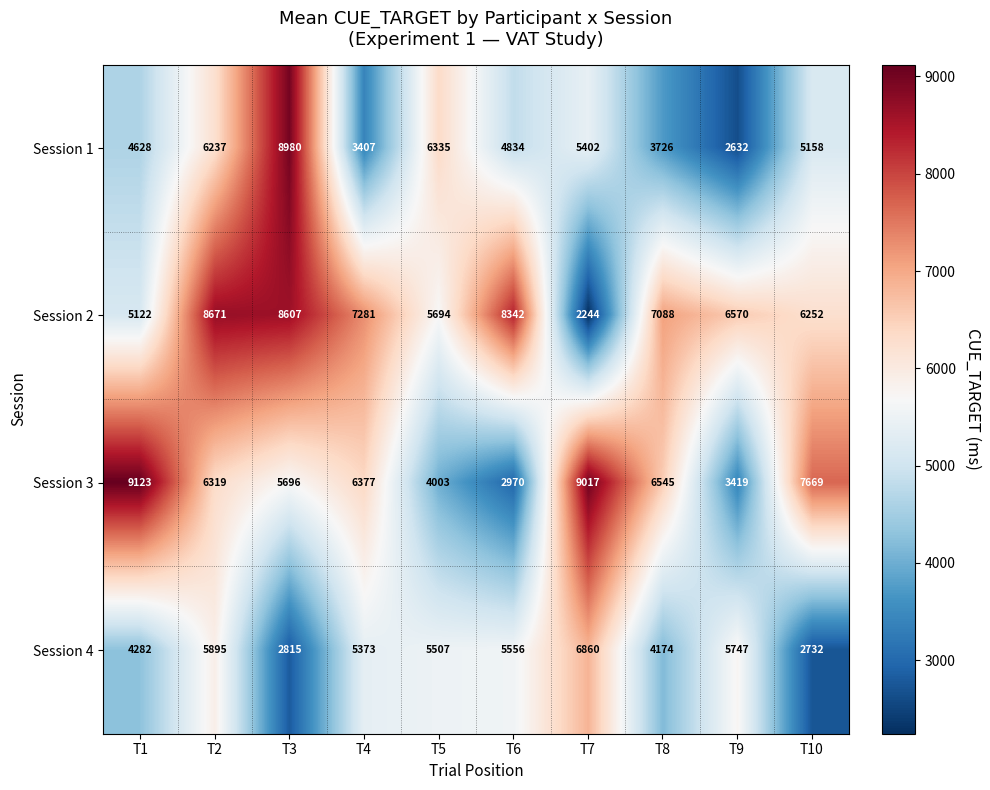

Which series changed the most between T5 and T10?

Session 3